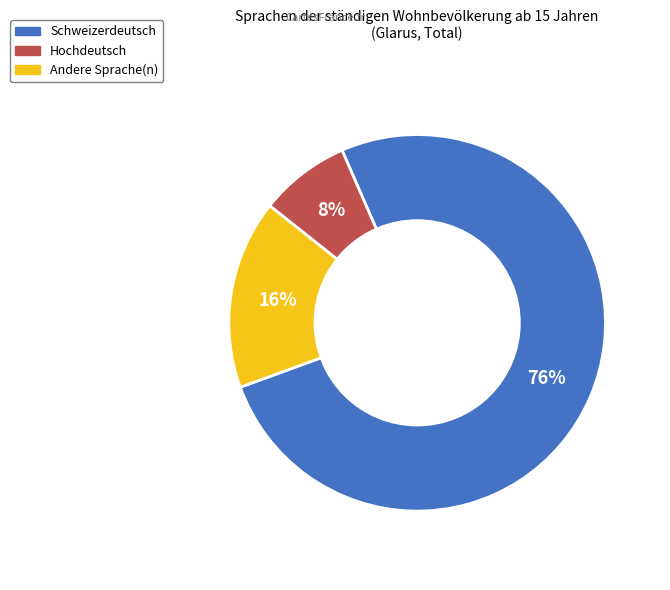

How many segments does this pie chart have?

3